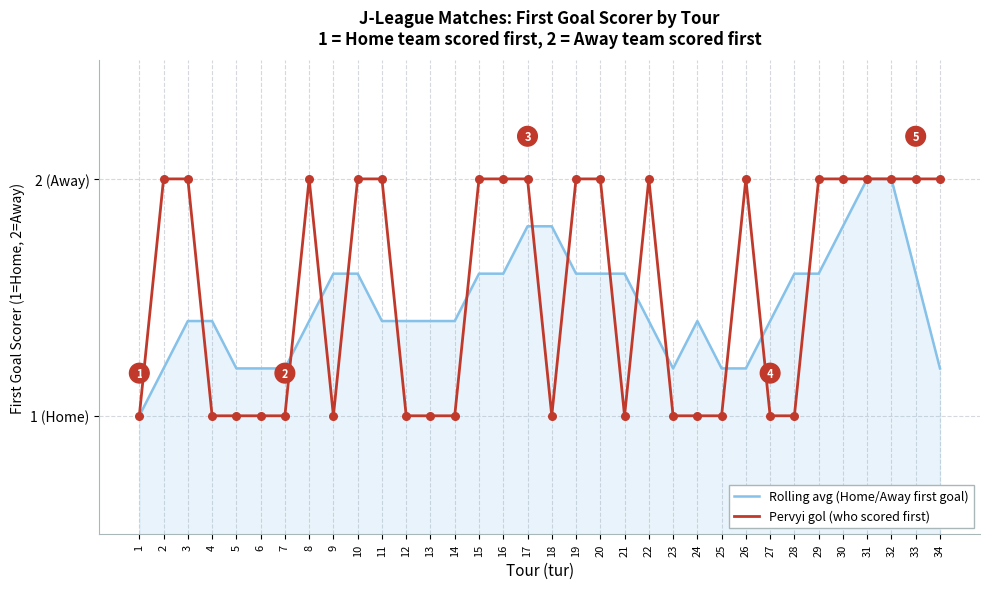

What is the total value across all series at 14?

2.4